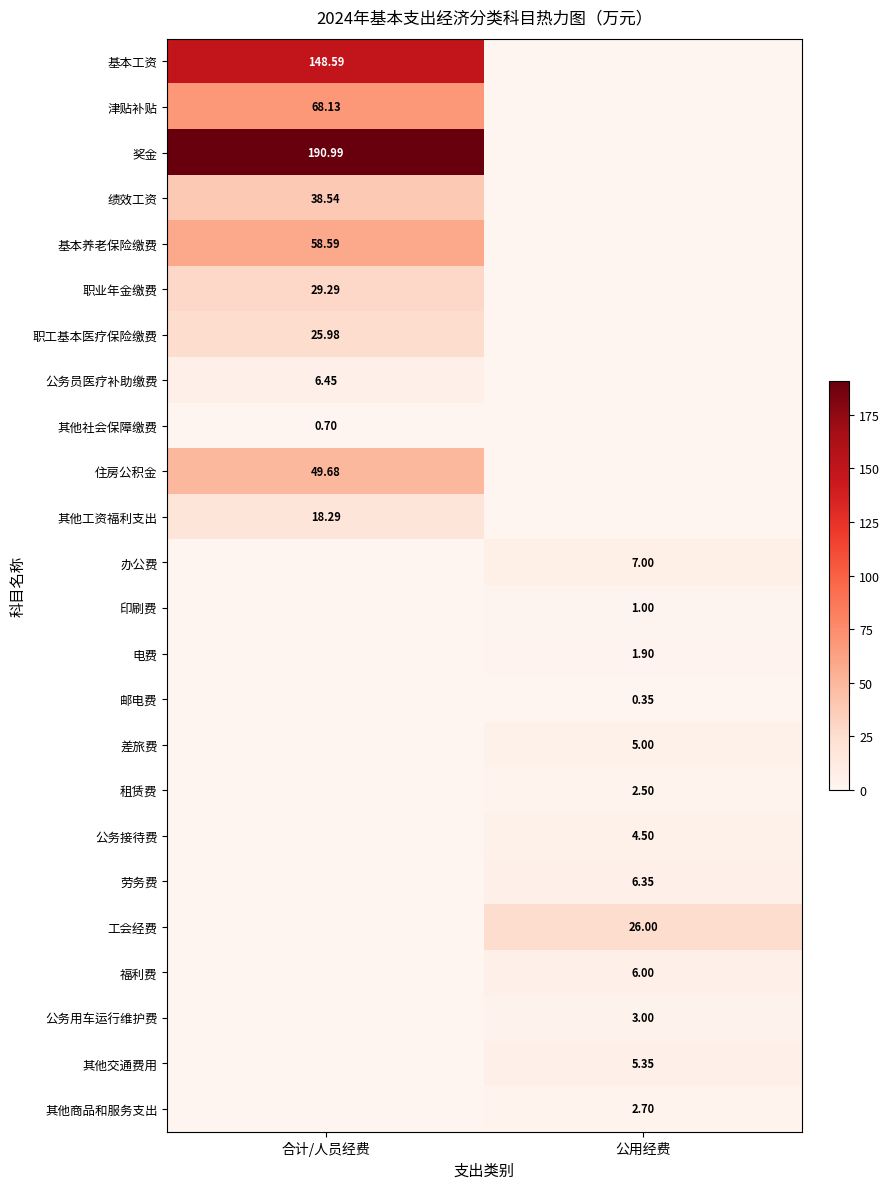

Which series has the largest total across all categories?

奖金